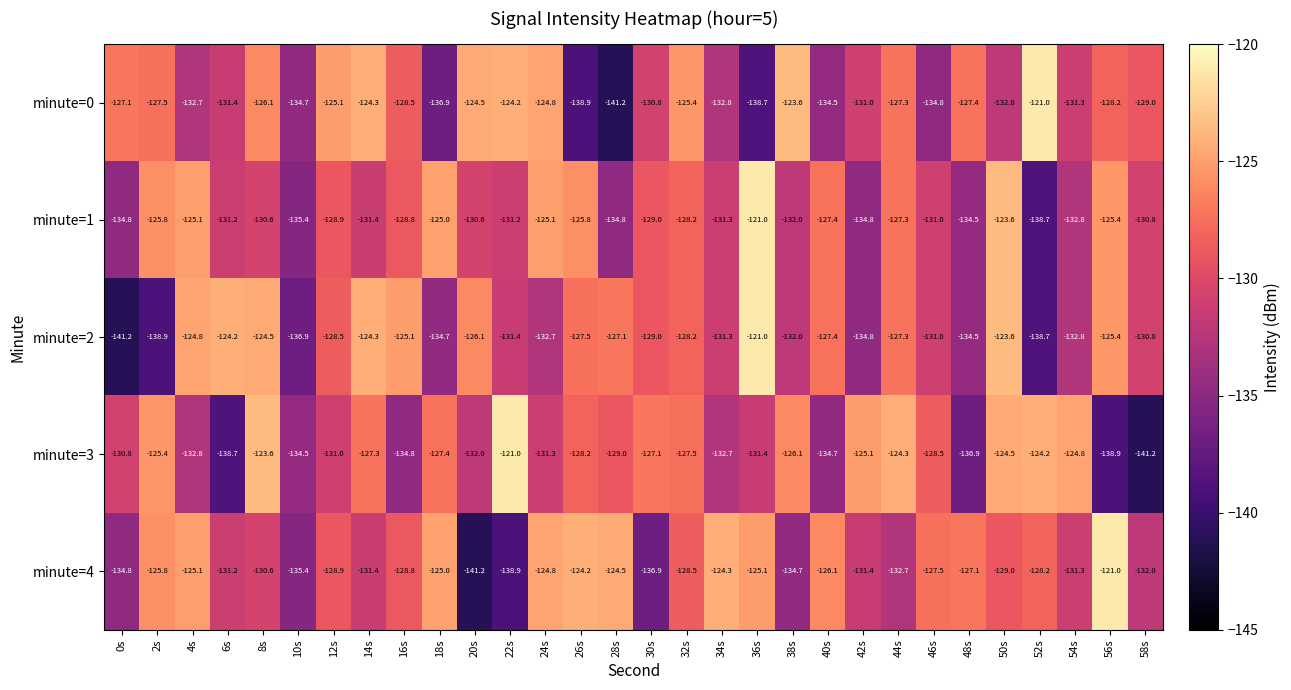

Between 6s and 46s, which series saw the biggest shift?

minute=3